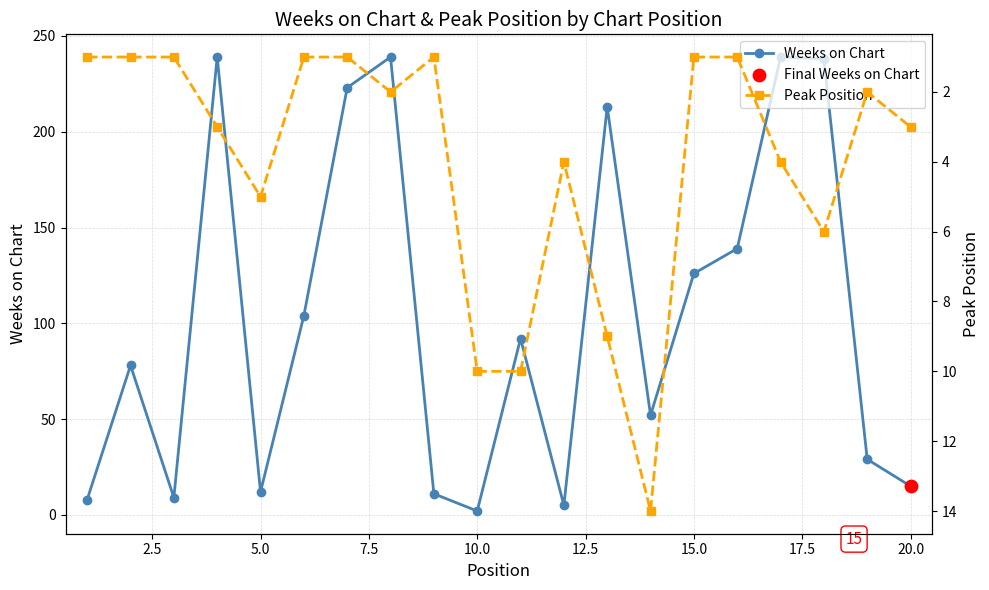

At which label is Weeks on Chart closest to 120?

15.0